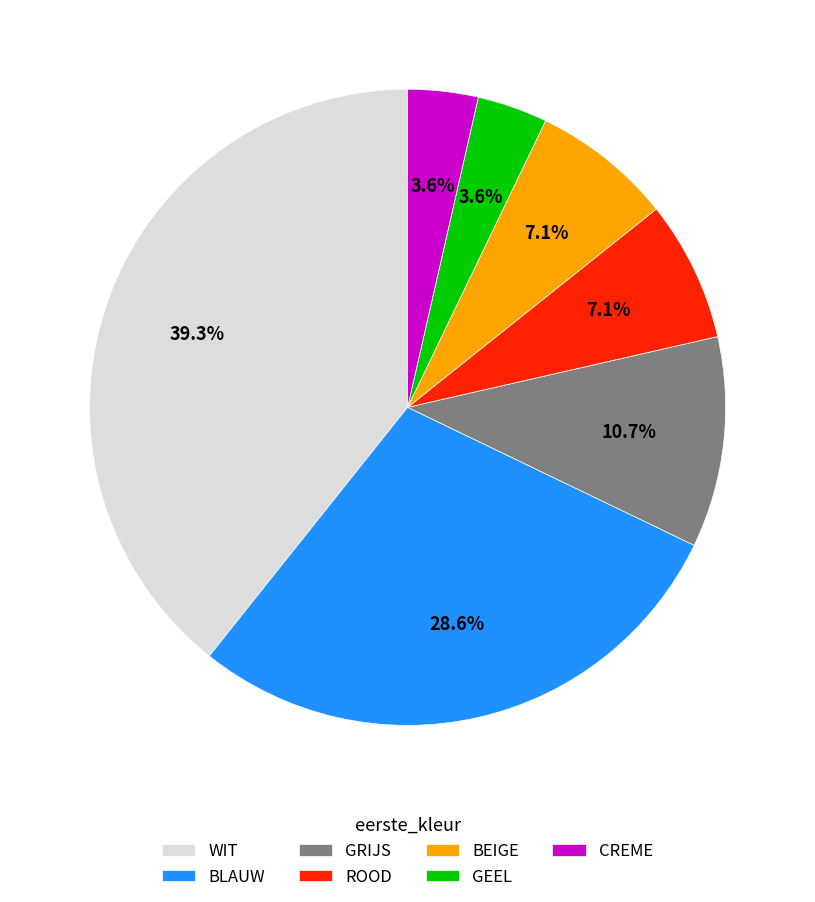

To the nearest percent, what is the average slice percentage?

14%